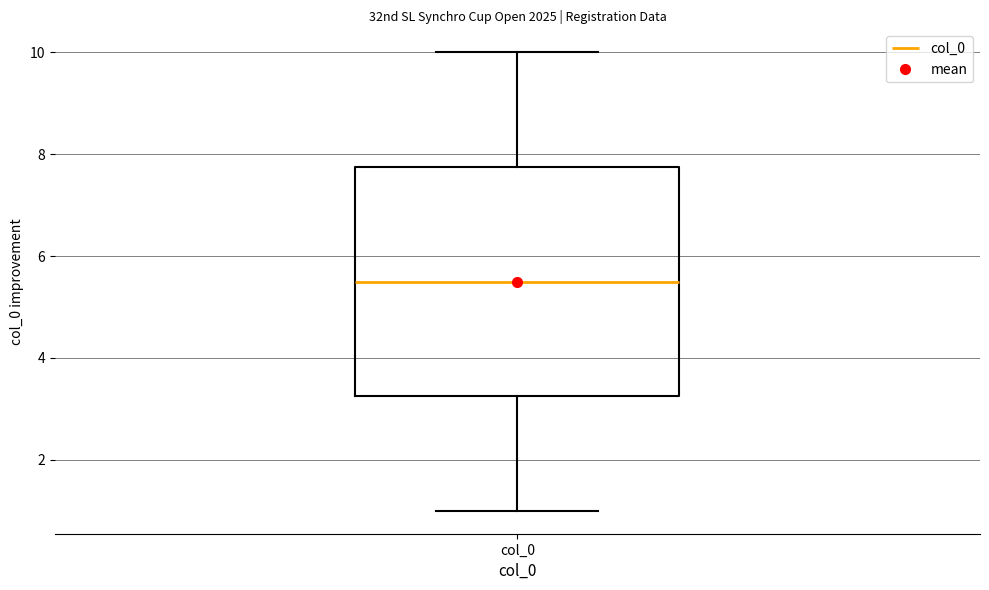

Read this box plot against the y-axis: the position of the median line, the range covered by the box, and the ends of both whiskers. The values are not printed on the chart, so give them approximately, as read against the axis.

median 5.6, box 3.2 to 7.8, whiskers 1.0 to 10.0